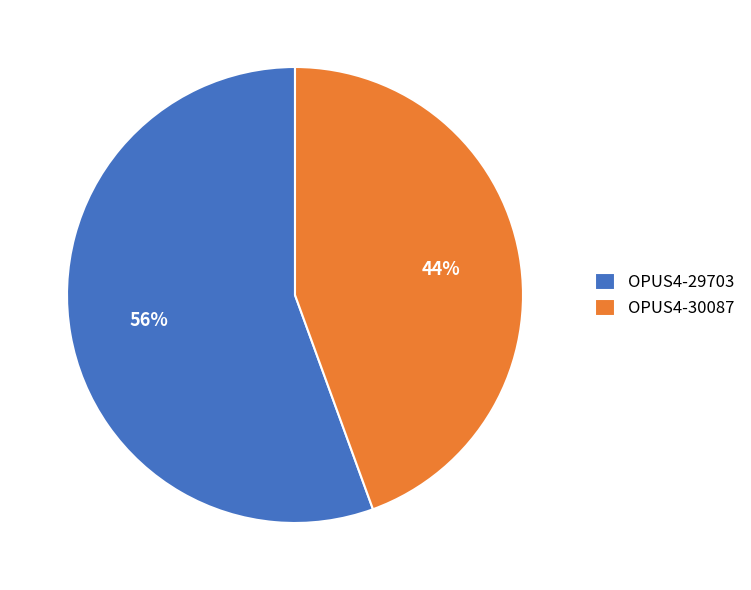

To the nearest percent, what is the combined percentage of OPUS4-30087 and OPUS4-29703?

100%